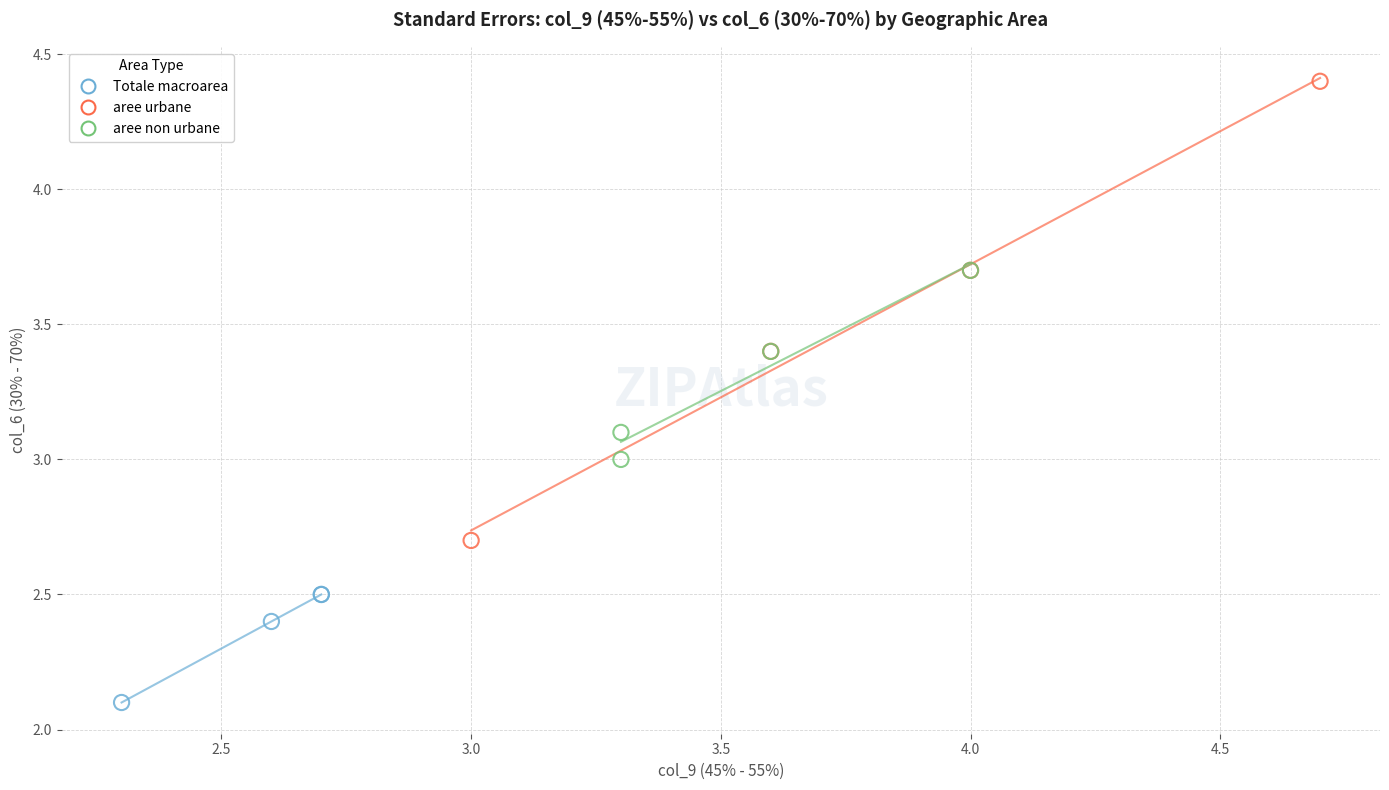

Which series reaches the maximum Y coordinate?

aree urbane